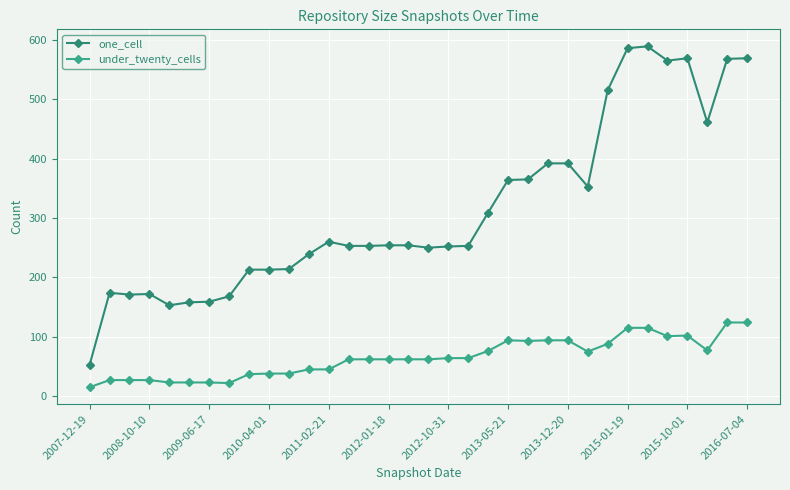

What is the lowest value of the under_twenty_cells series?

15